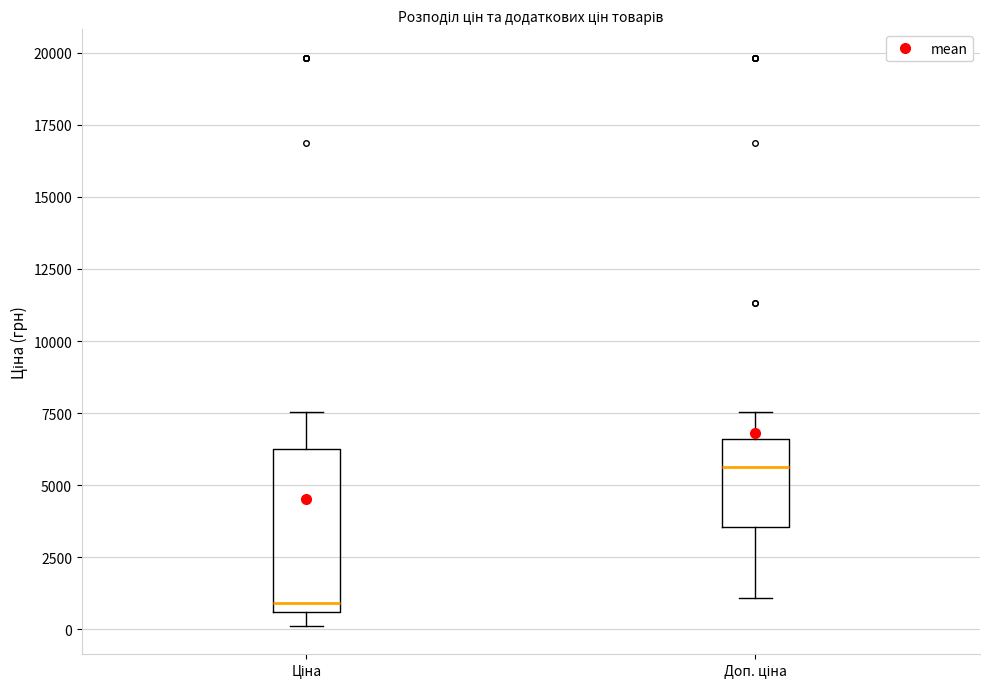

Which box is the tallest, from its lower edge to its upper edge?

Ціна